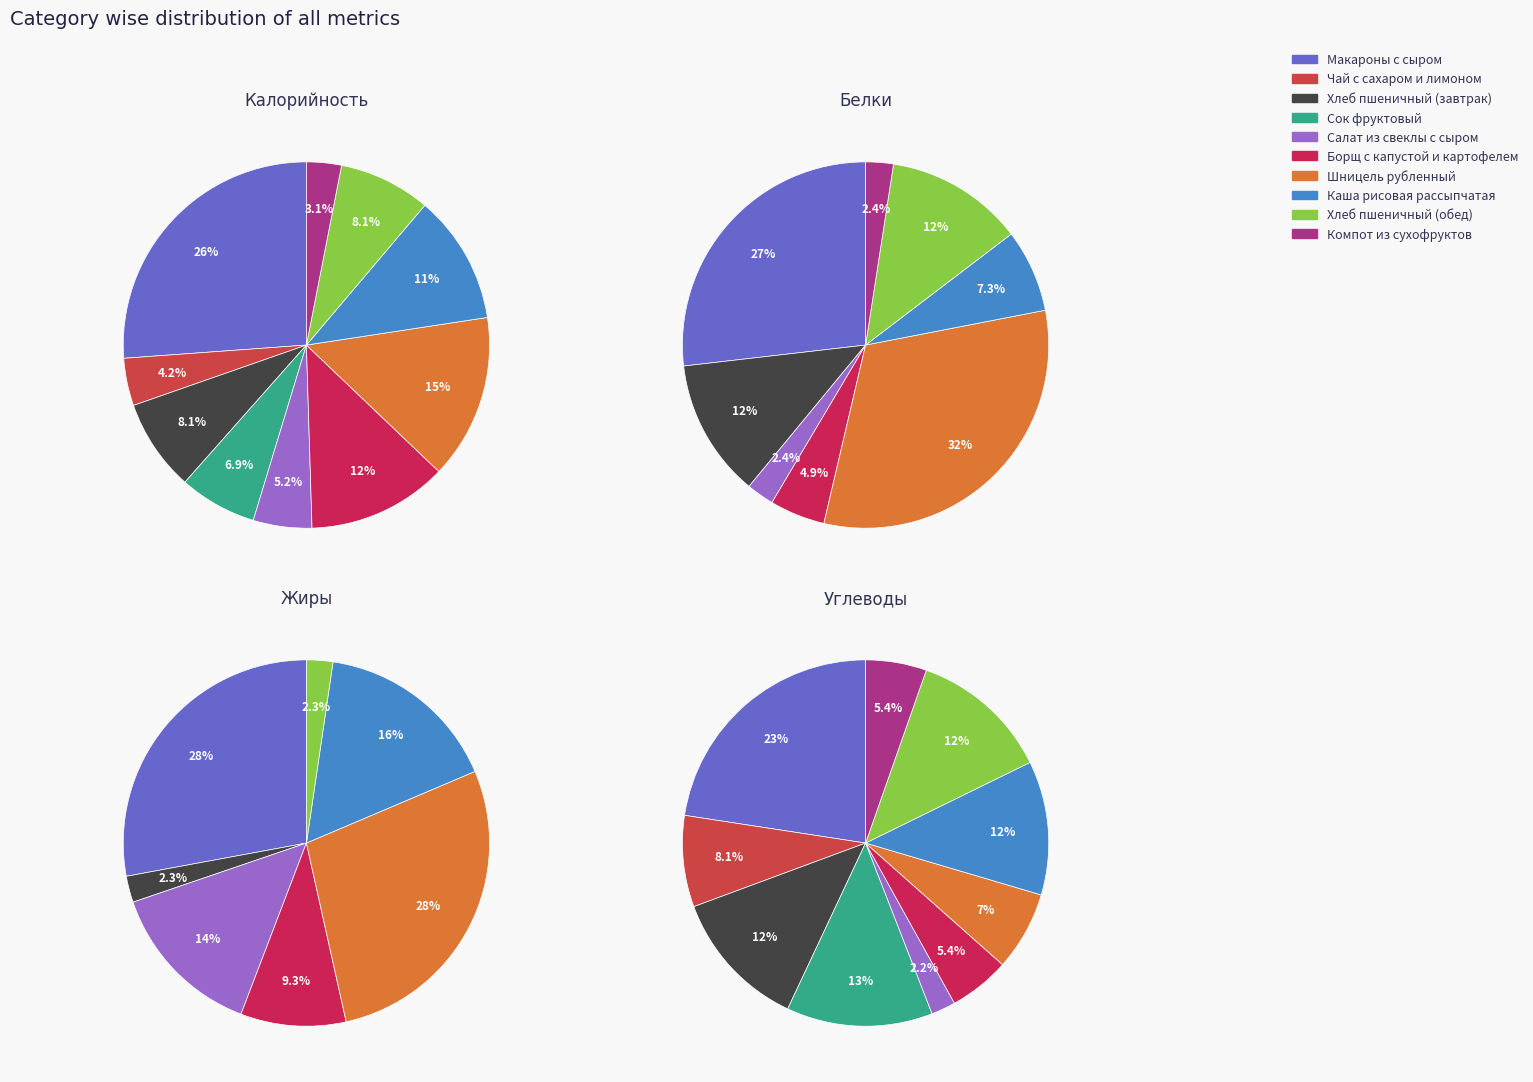

To the nearest percent, what is the difference between the Каша рисовая рассыпчатая and Хлеб пшеничный (обед) slice percentages?

14%